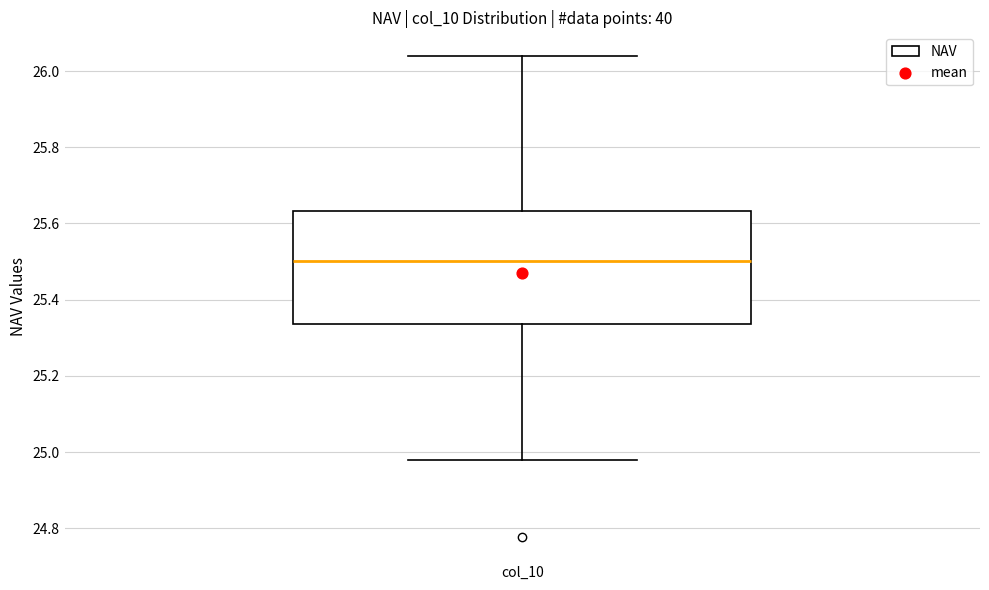

Read this box plot against the y-axis: the position of the median line, the range covered by the box, and the ends of both whiskers. The values are not printed on the chart, so give them approximately, as read against the axis.

median 25.50, box 25.34 to 25.64, whiskers 24.98 to 26.04